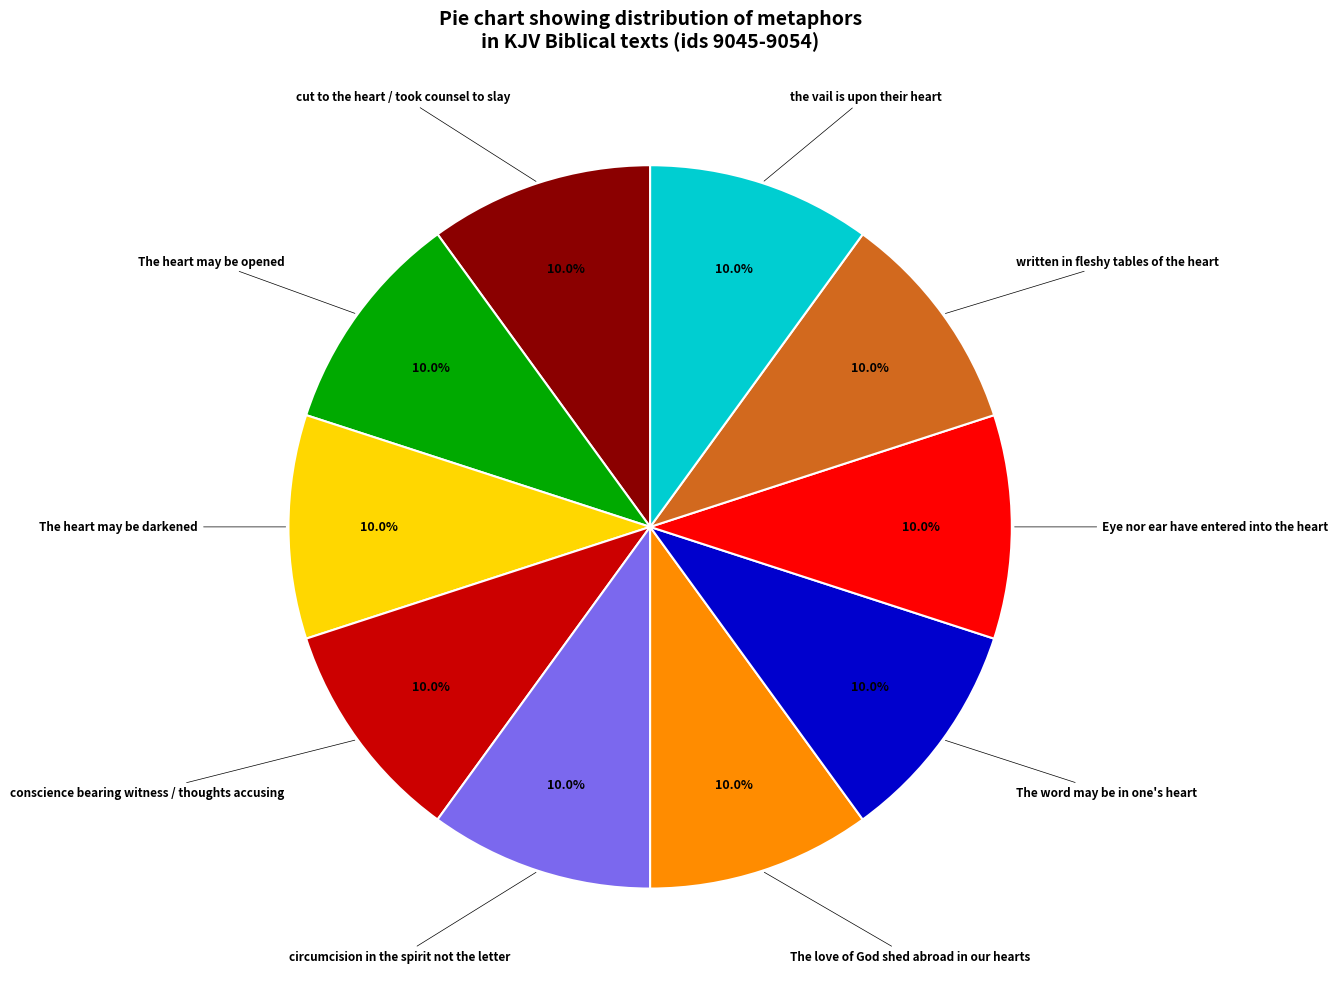

Is there any slice that represents more than half of the pie?

No